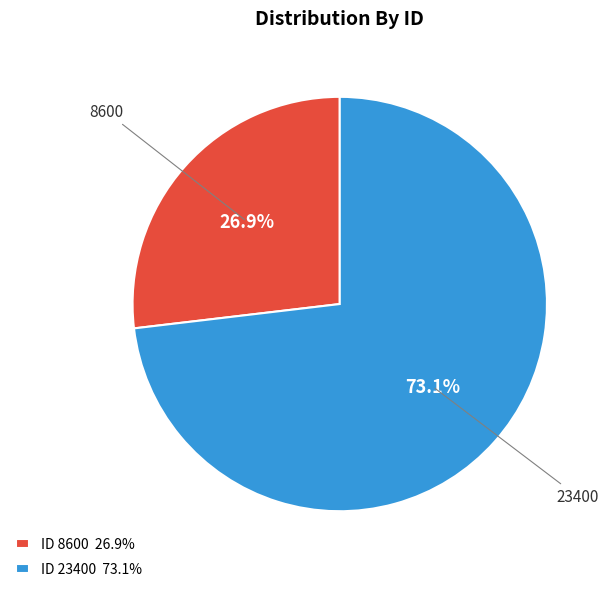

Does ID 23400 73.1% represent more than half of the total?

Yes